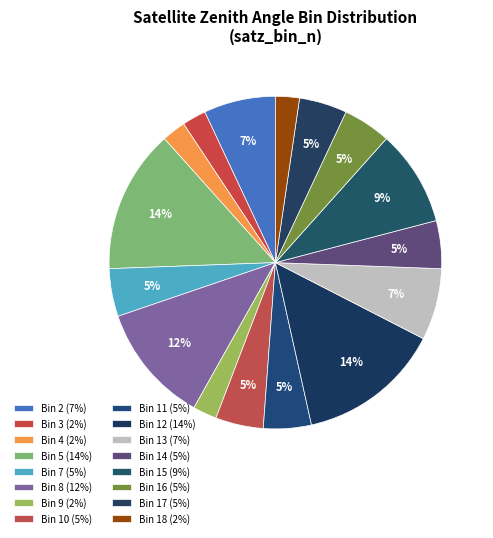

Count the number of slices in the pie.

16